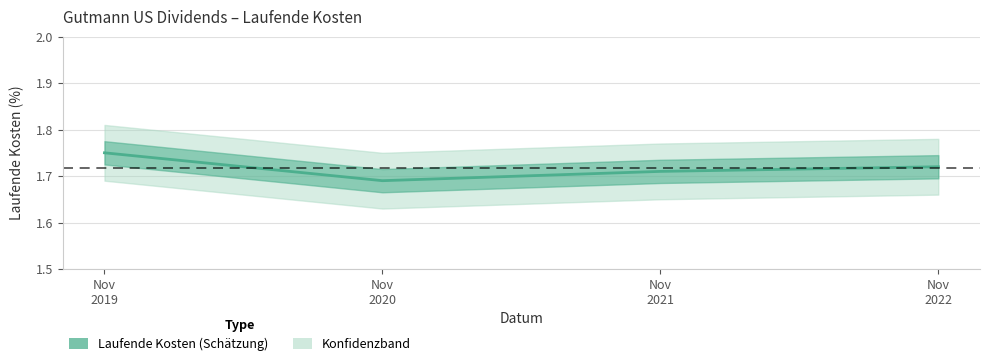

Reading right to left, transcribe all the data shown in this chart.

Nov
2022=1.7	Nov
2021=1.7	Nov
2020=1.7	Nov
2019=1.8